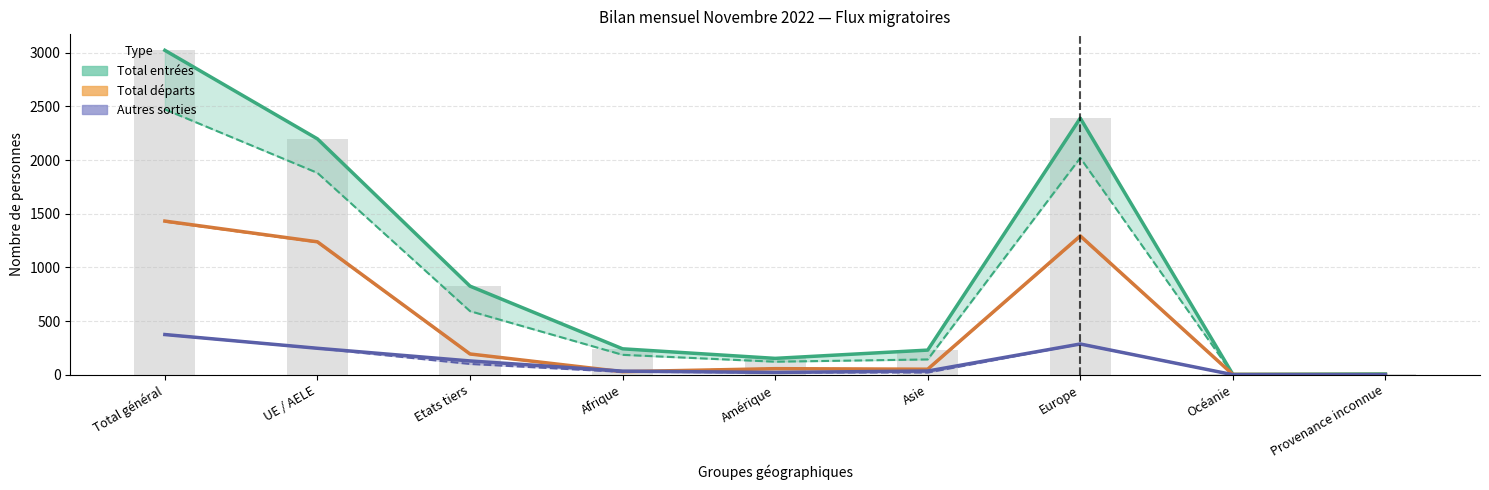

Which series has the largest range (max minus min)?

Total entrées